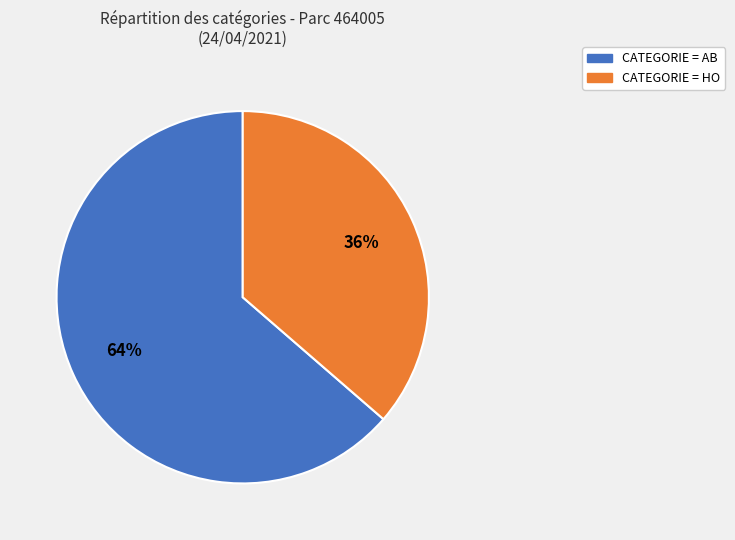

Is there any slice that represents more than half of the pie?

Yes